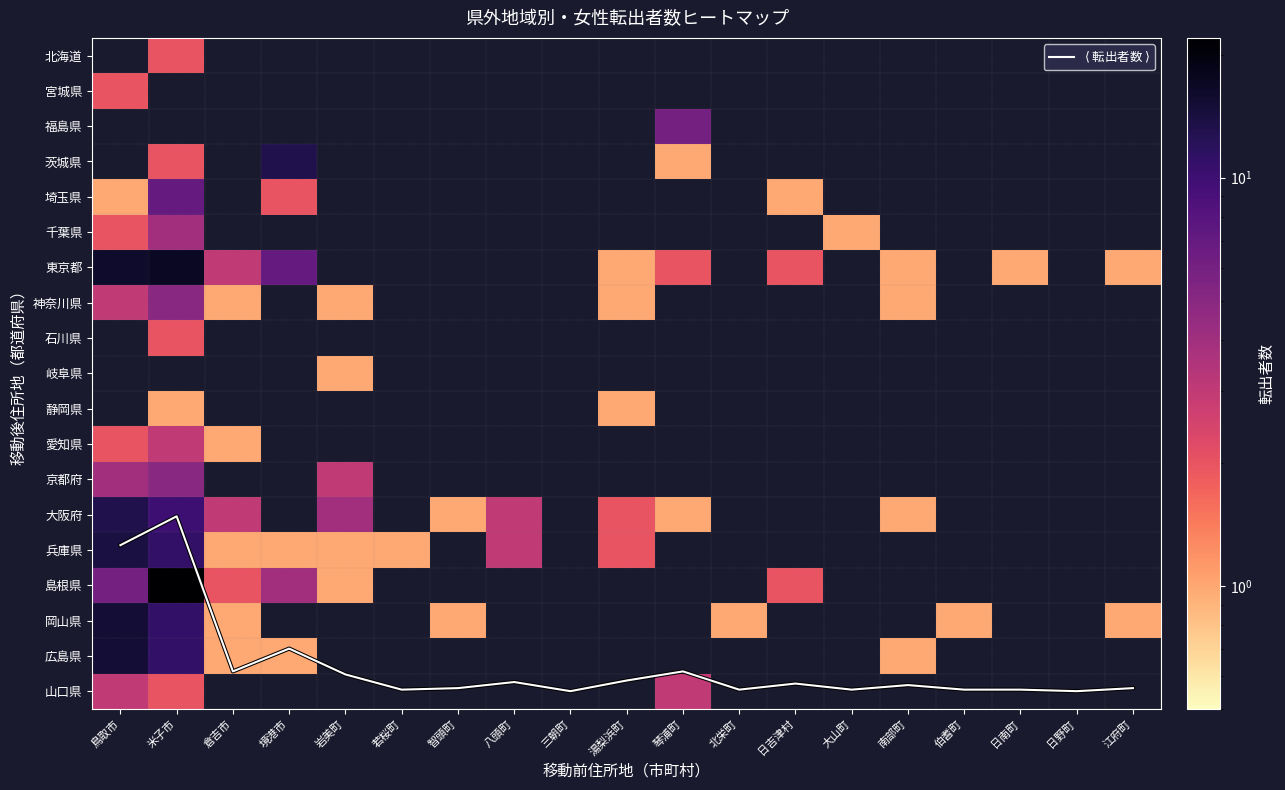

Is the value of 福島県 at 日野町 greater than the value of 京都府 at 智頭町?

No